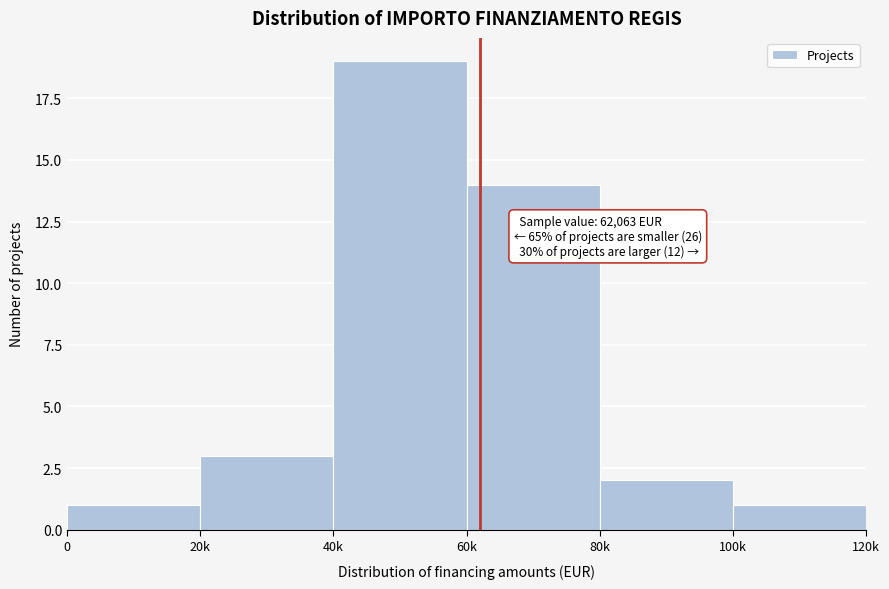

Reading left to right, transcribe all the data shown in this chart.

1	3	19	14	2	1